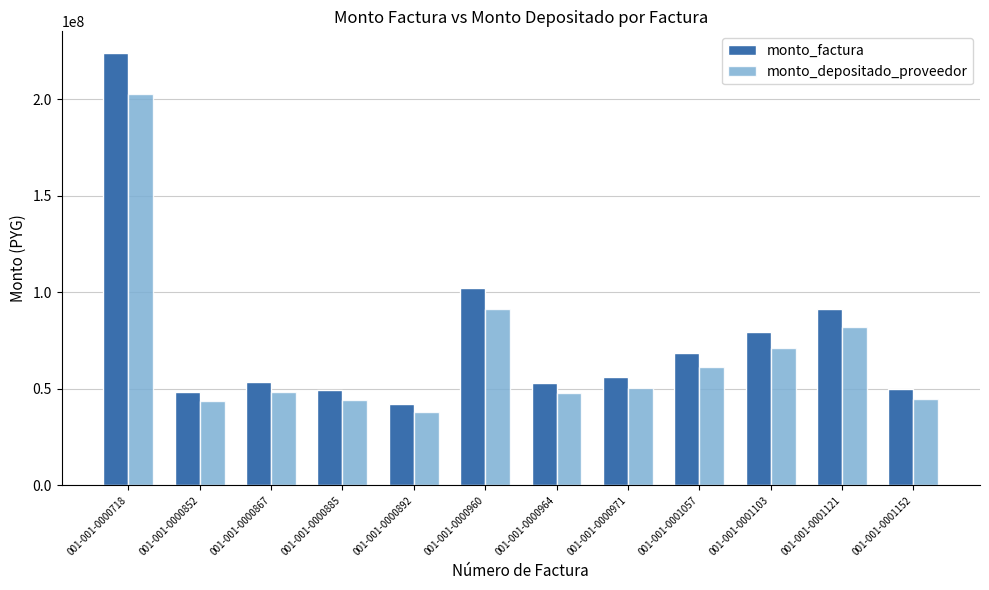

At which category does the chart reach its minimum across all series?

001-001-0000892